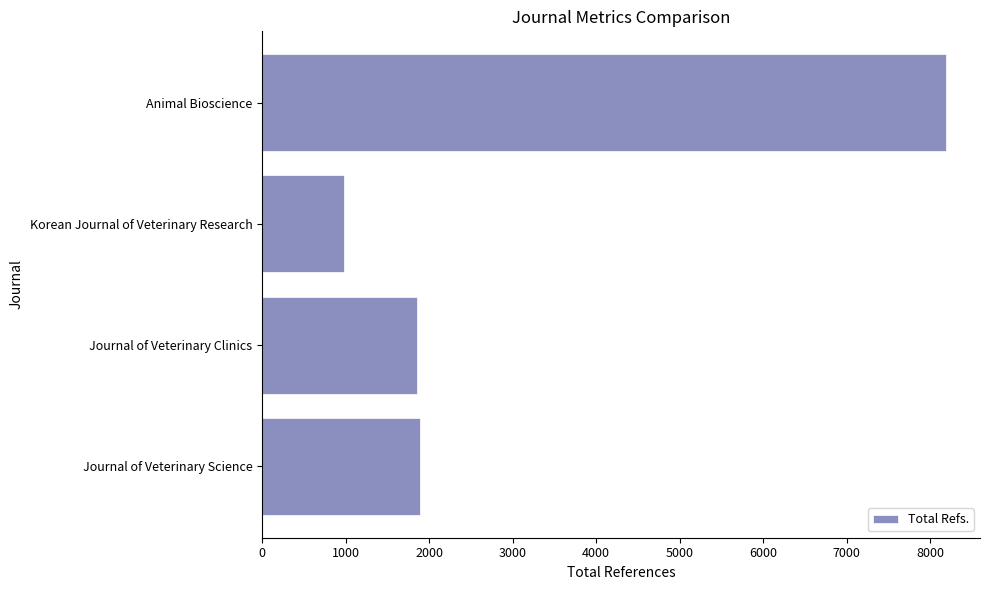

How many distinct data groups are displayed?

1